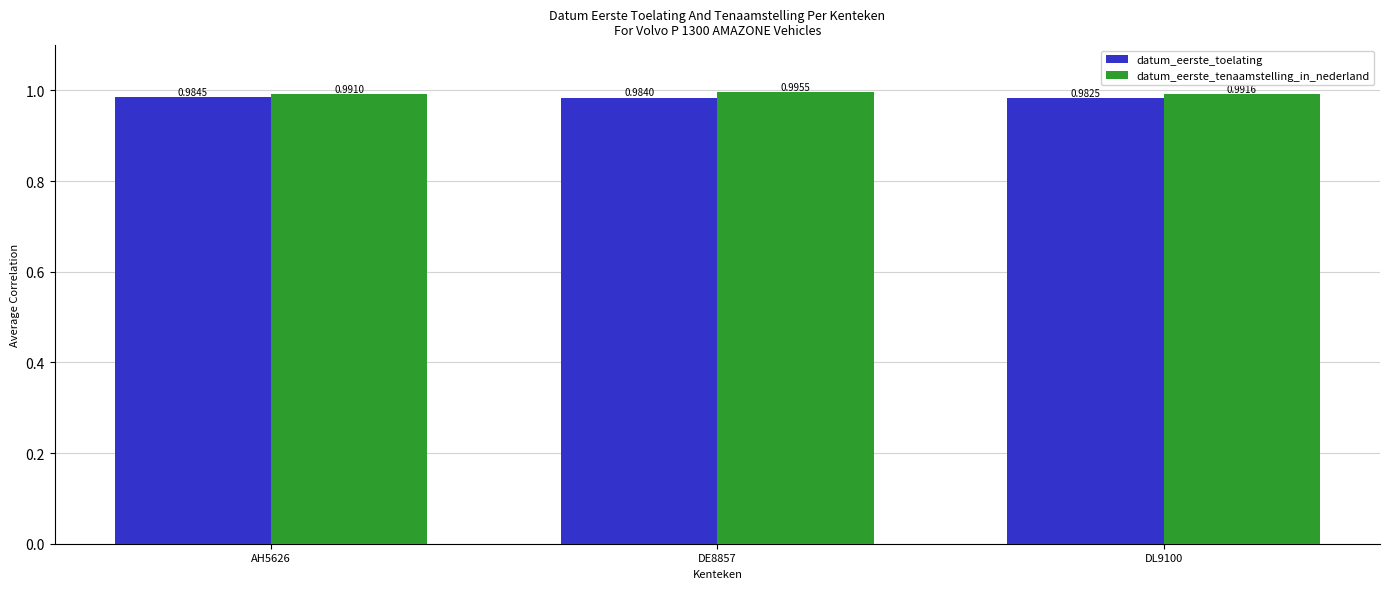

Count the number of data series in this chart.

2